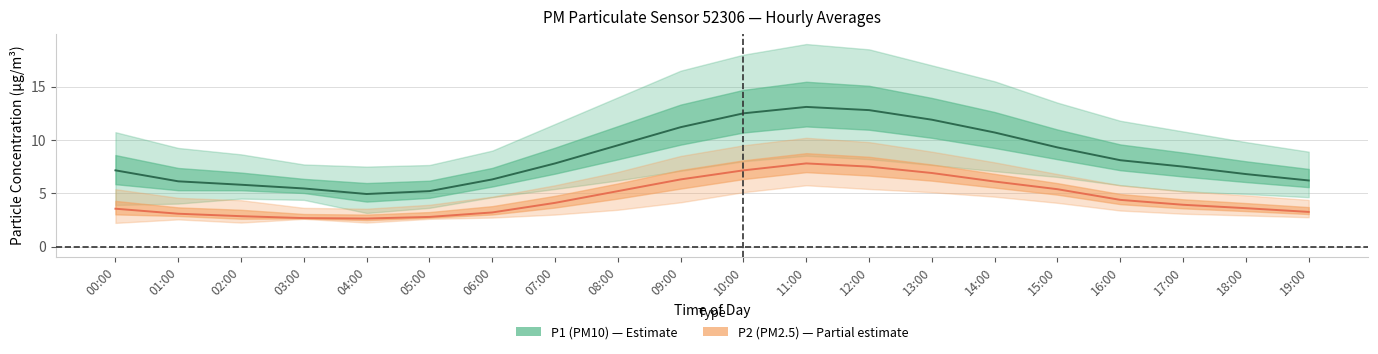

How many lines are shown in the chart?

2